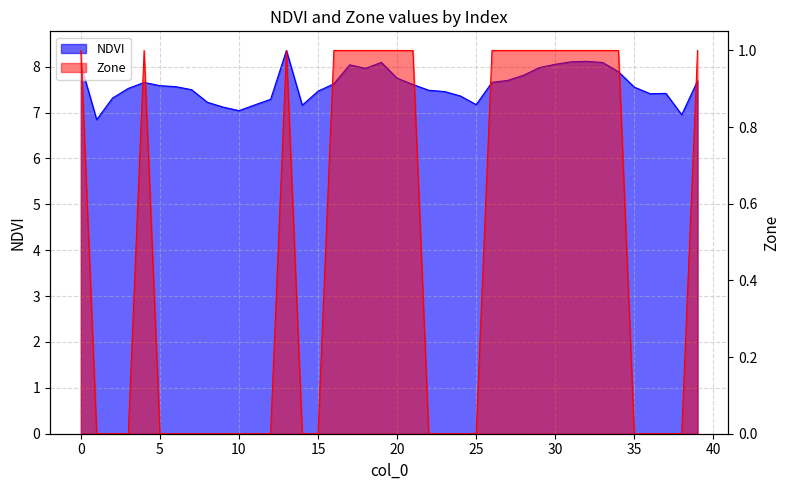

Reading left to right, transcribe all the data shown in this chart.

NDVI: 8.0	6.8	7.3	7.5	7.7	7.6	7.6	7.5	7.2	7.1	7.0	7.2	7.3	8.4	7.2	7.5	7.6	8.0	8.0	8.1	7.7	7.6	7.5	7.5	7.4	7.2	7.7	7.7	7.8	8.0	8.1	8.1	8.1	8.1	7.9	7.6	7.4	7.4	7.0	7.7
Zone: 1.0	0.0	0.0	0.0	1.0	0.0	0.0	0.0	0.0	0.0	0.0	0.0	0.0	1.0	0.0	0.0	1.0	1.0	1.0	1.0	1.0	1.0	0.0	0.0	0.0	0.0	1.0	1.0	1.0	1.0	1.0	1.0	1.0	1.0	1.0	0.0	0.0	0.0	0.0	1.0